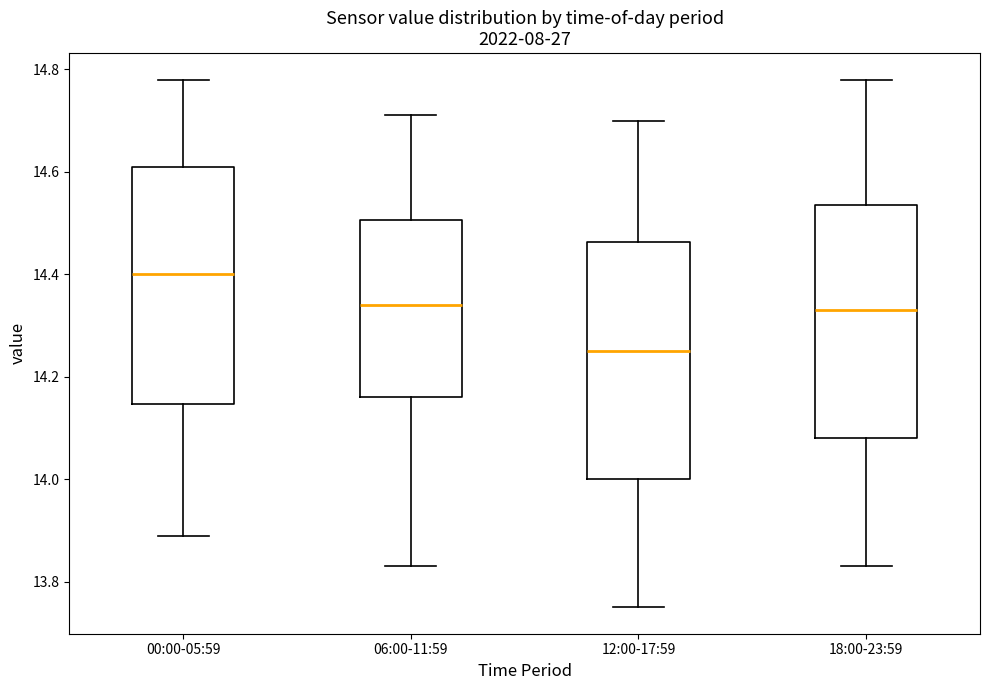

Reading left to right, read every box against the y-axis: the position of its median line, the range the box covers, and the ends of its whiskers. The values are not printed on the chart, so give them approximately, as read against the axis.

00:00-05:59: median 14.40, box 14.14 to 14.62, whiskers 13.90 to 14.78
06:00-11:59: median 14.34, box 14.16 to 14.50, whiskers 13.84 to 14.72
12:00-17:59: median 14.26, box 14.00 to 14.46, whiskers 13.76 to 14.70
18:00-23:59: median 14.34, box 14.08 to 14.54, whiskers 13.84 to 14.78